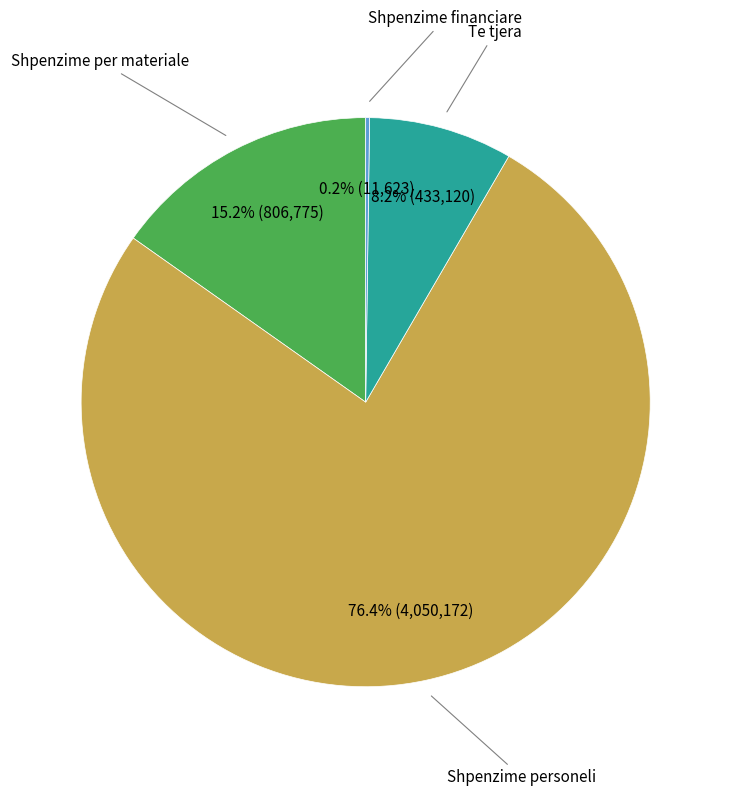

Is there any slice that represents more than half of the pie?

Yes